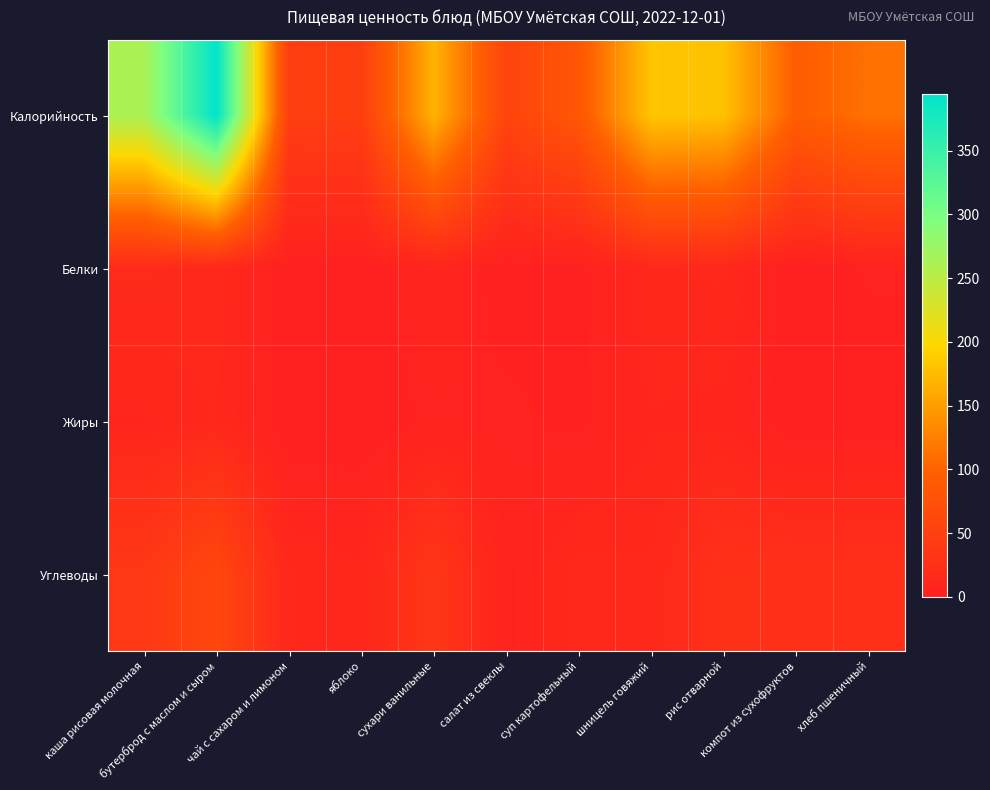

What is the total value across all series at яблоко?

57.0